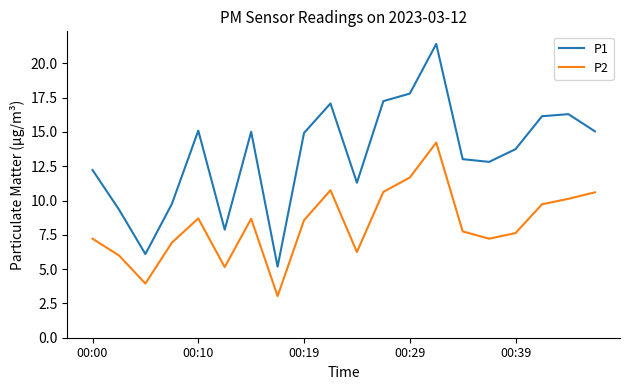

Rank the series by their average value, from highest to lowest.

P1, P2